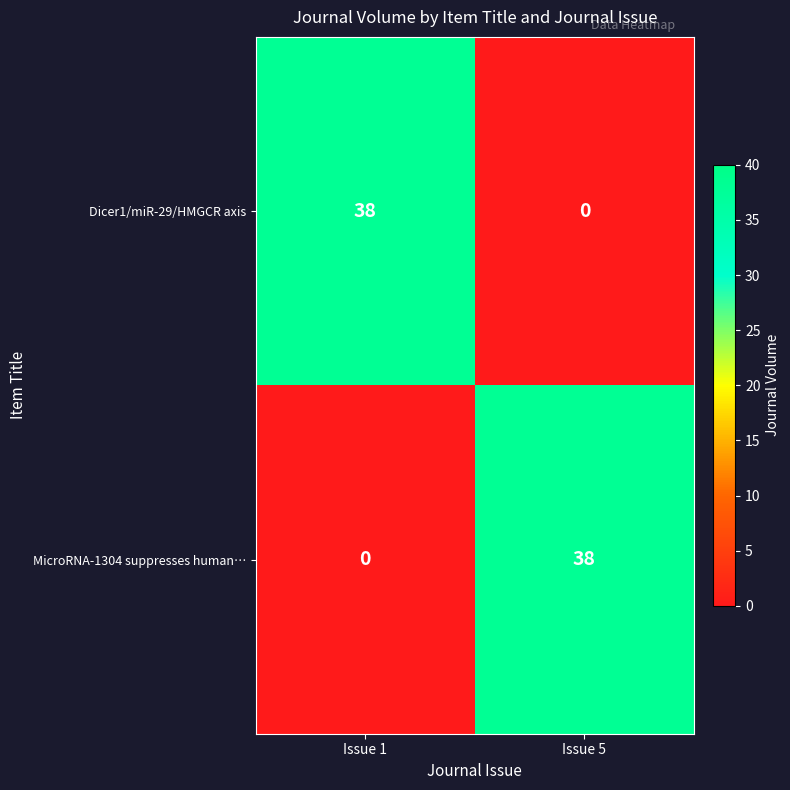

What is the total value across all series at Issue 5?

38